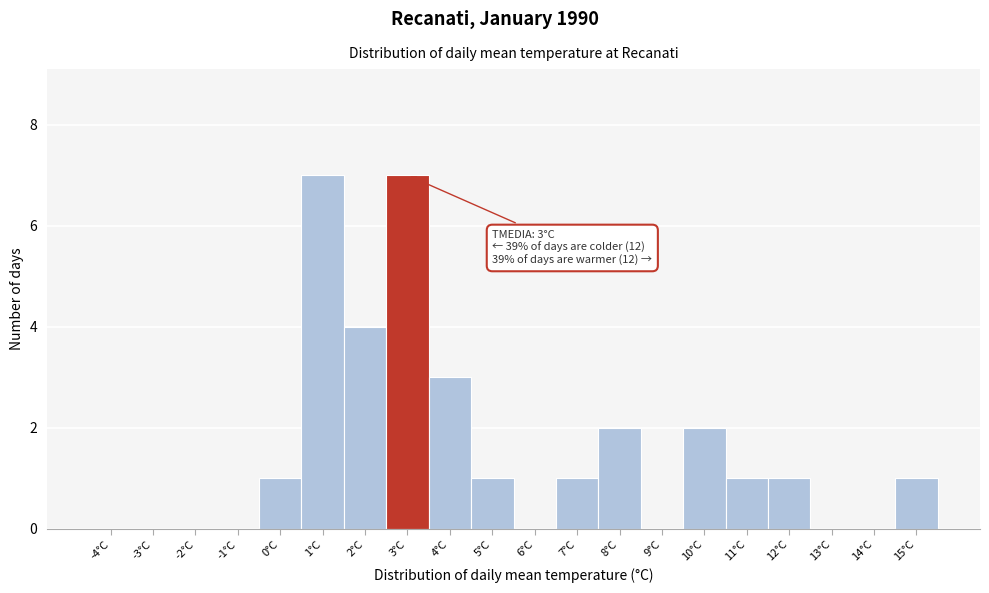

Reading left to right, list all the values displayed in this chart.

-4°C=0	-3°C=0	-2°C=0	-1°C=0	0°C=1	1°C=7	2°C=4	3°C=7	4°C=3	5°C=1	6°C=0	7°C=1	8°C=2	9°C=0	10°C=2	11°C=1	12°C=1	13°C=0	14°C=0	15°C=1